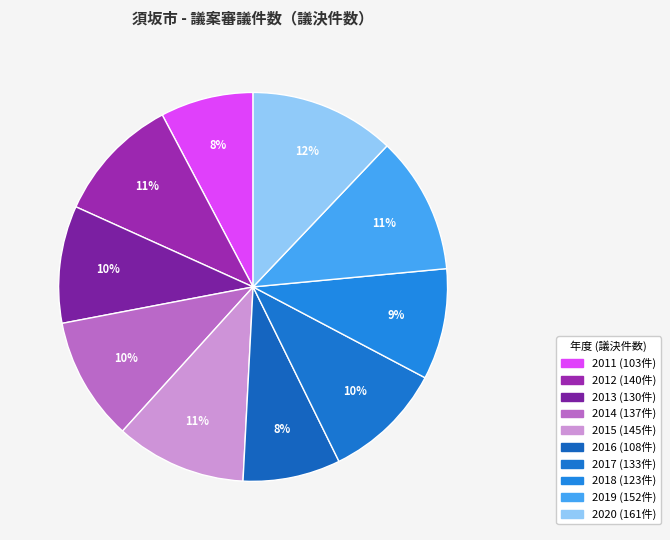

The 2018 slice represents 9% of the pie. True or false?

True